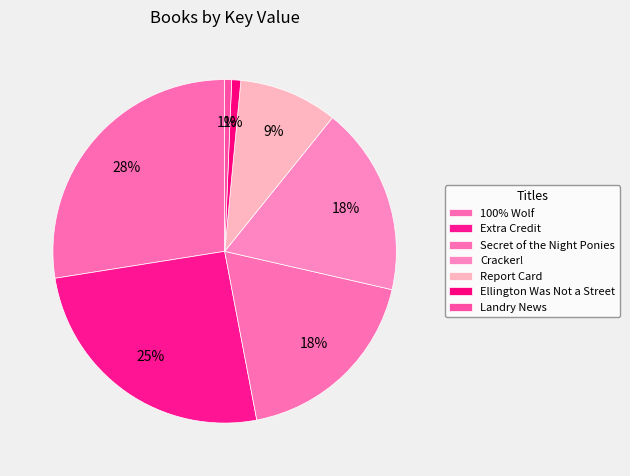

Rank the categories by value from lowest to highest.

Landry News, Ellington Was Not a Street, Report Card, Cracker!, Secret of the Night Ponies, Extra Credit, 100% Wolf